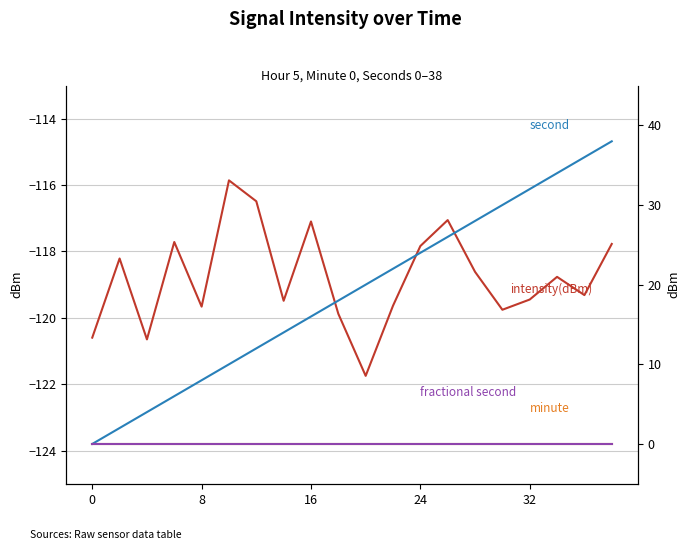

At how many categories does at least one series exceed 22?

8